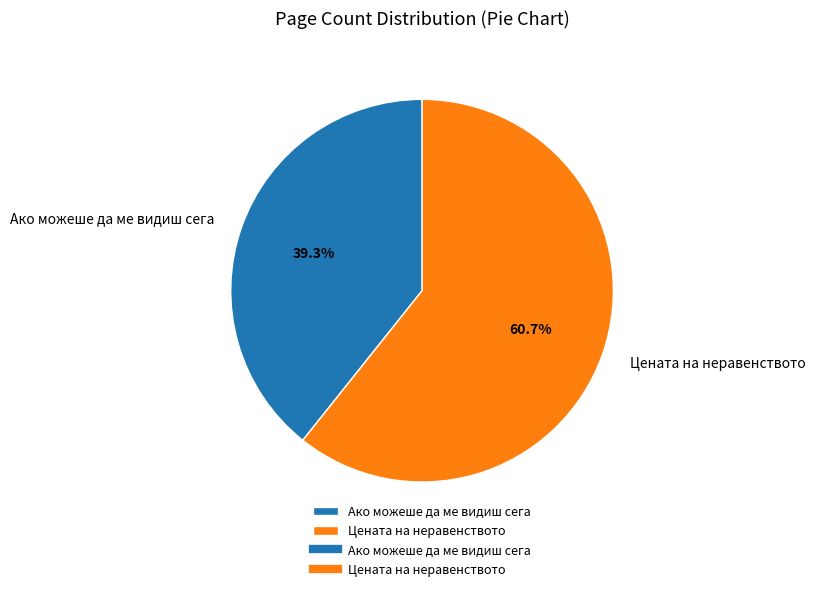

Approximately how many times larger is the value at Цената на неравенството compared to Ако можеше да ме видиш сега?

1.5